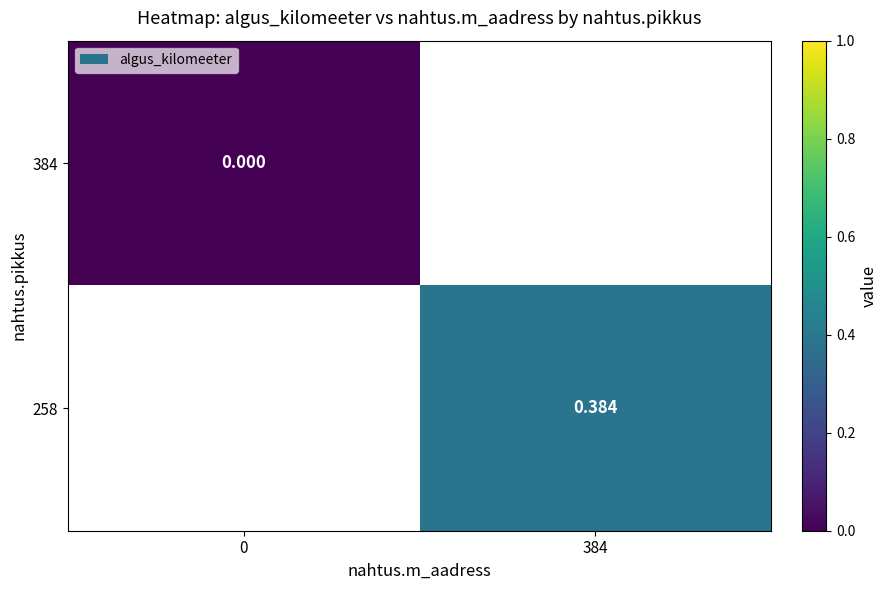

List the series in order of their peak value, highest first.

384, 258